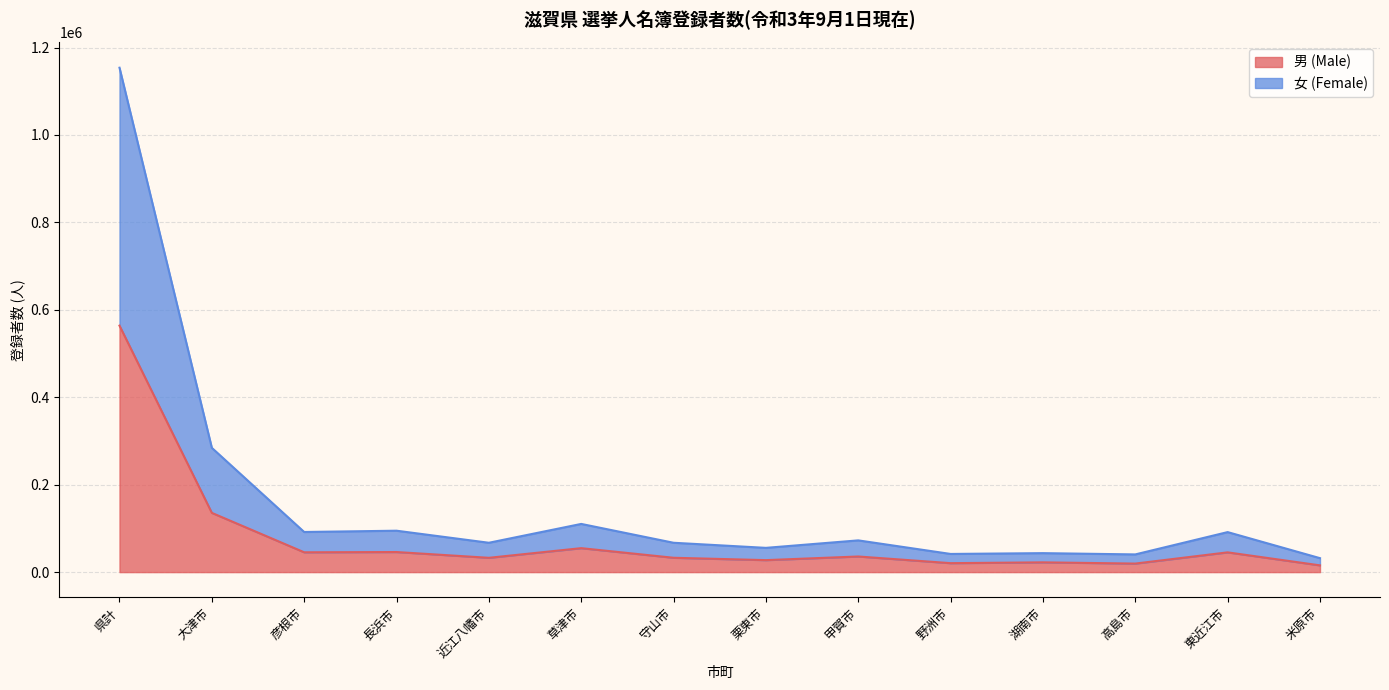

At which label does 男 (Male) first exceed 35742?

県計